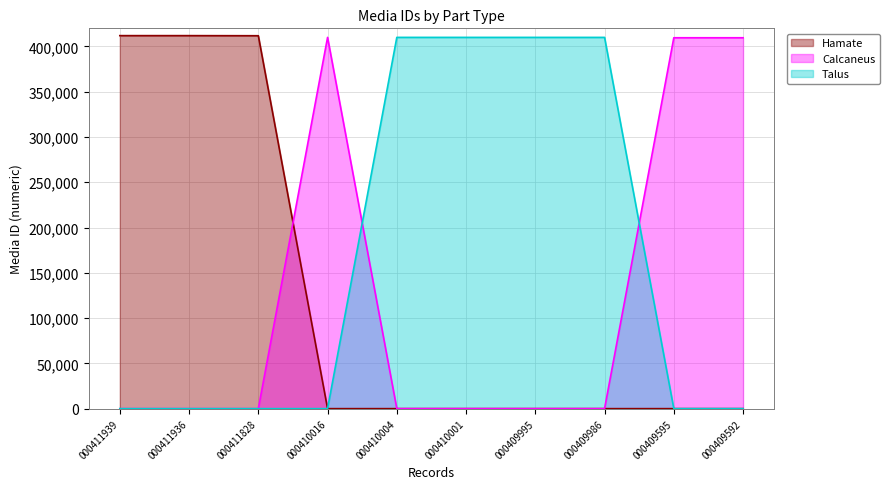

What is the average value of the Talus series?

163999